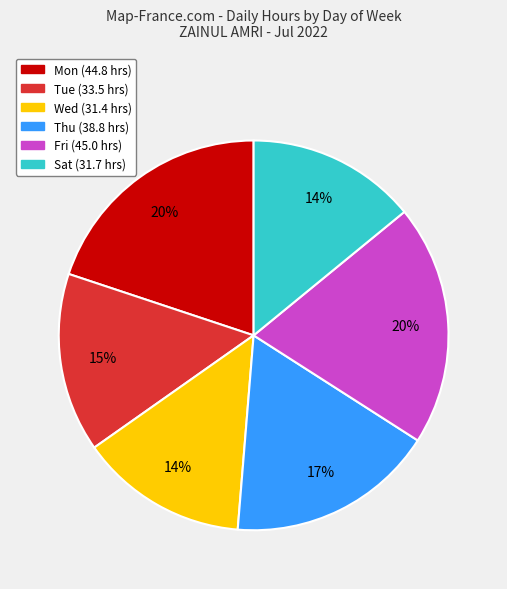

To the nearest percent, what is the difference between the largest and smallest slice percentages?

6%